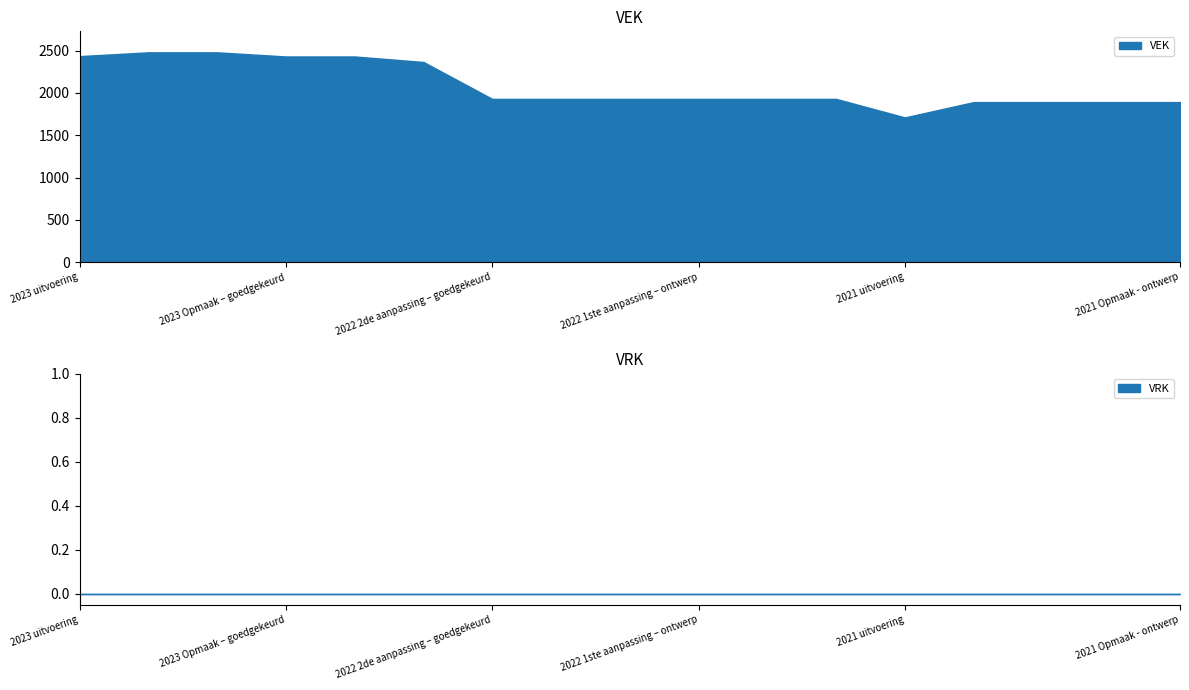

At which category does VEK reach its first local valley?

2021 uitvoering